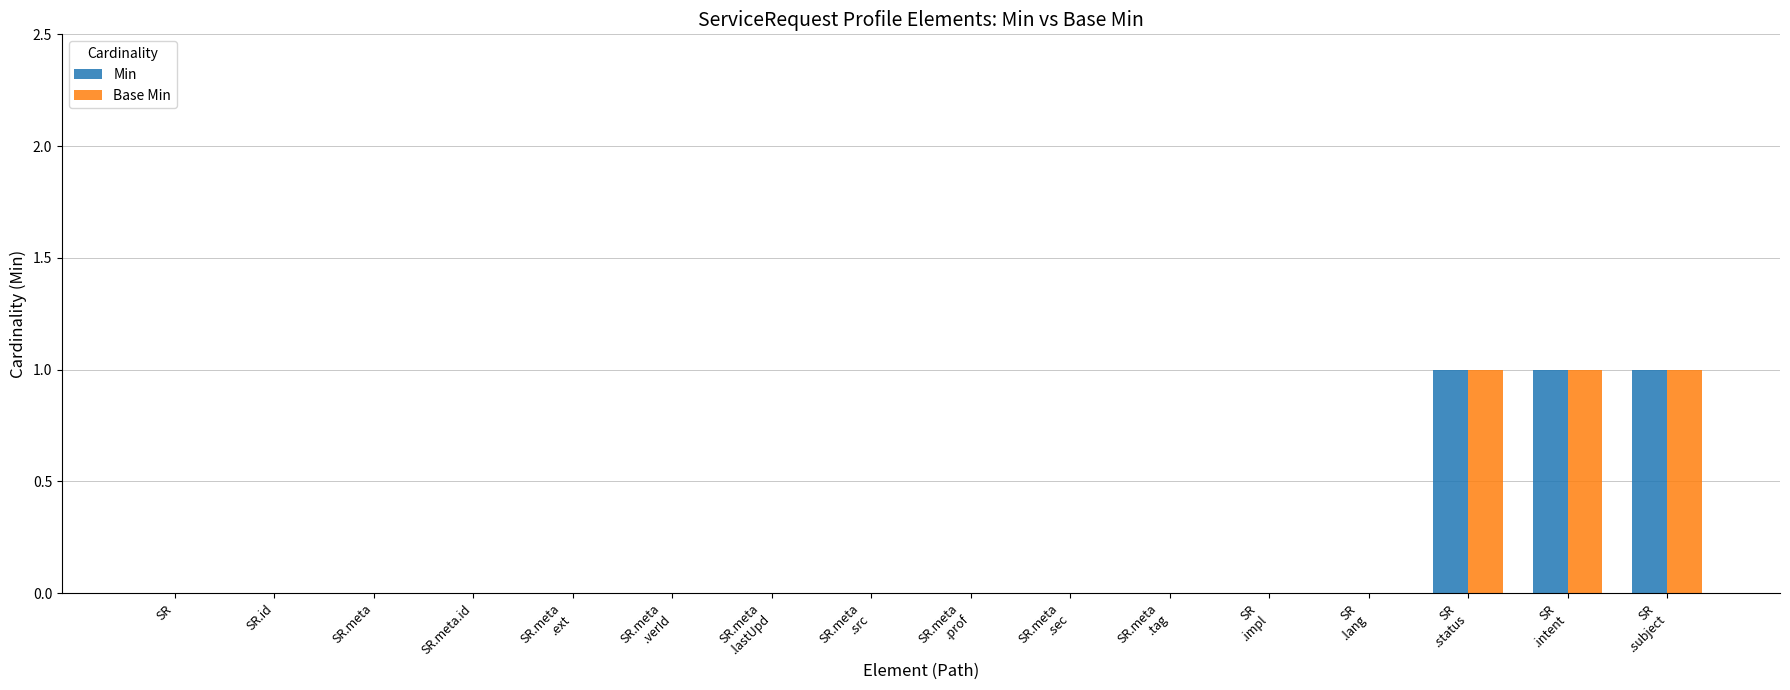

How many Min values are between 0 and 1?

16